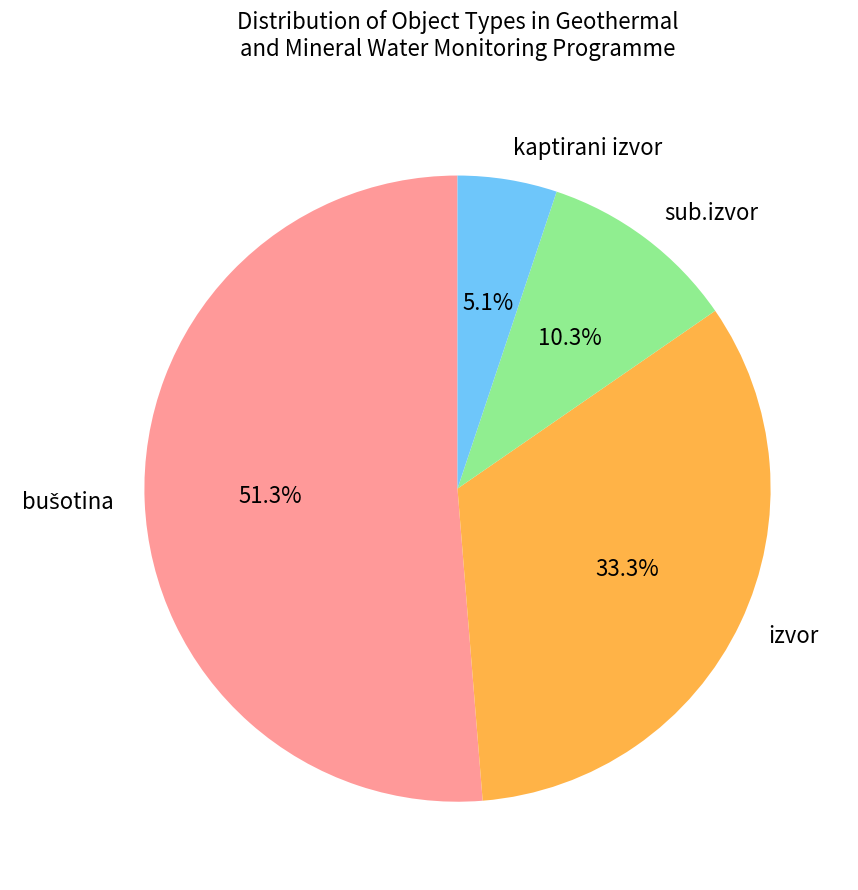

Count the number of slices in the pie.

4